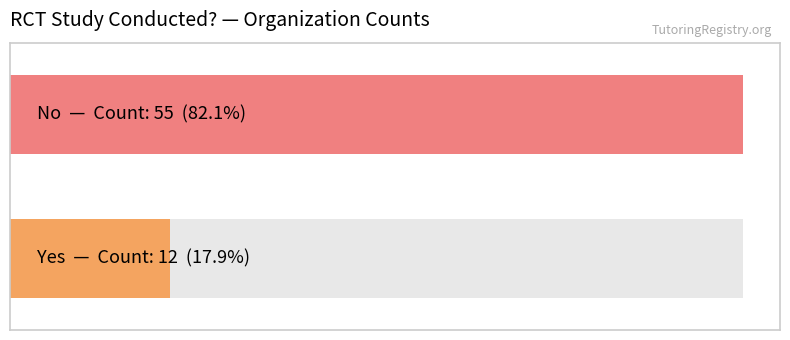

The Yes series shows 486 at 29. True or false?

False